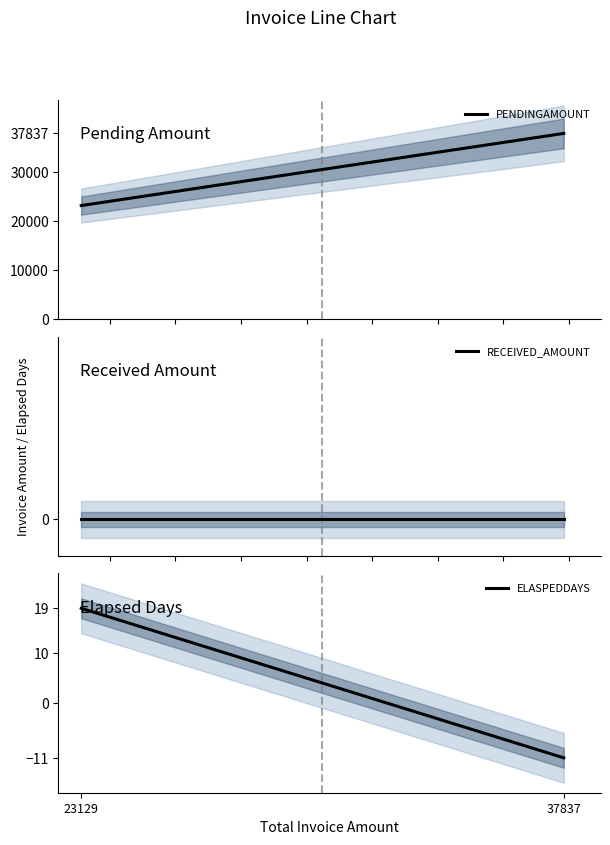

How many lines are shown in the chart?

3